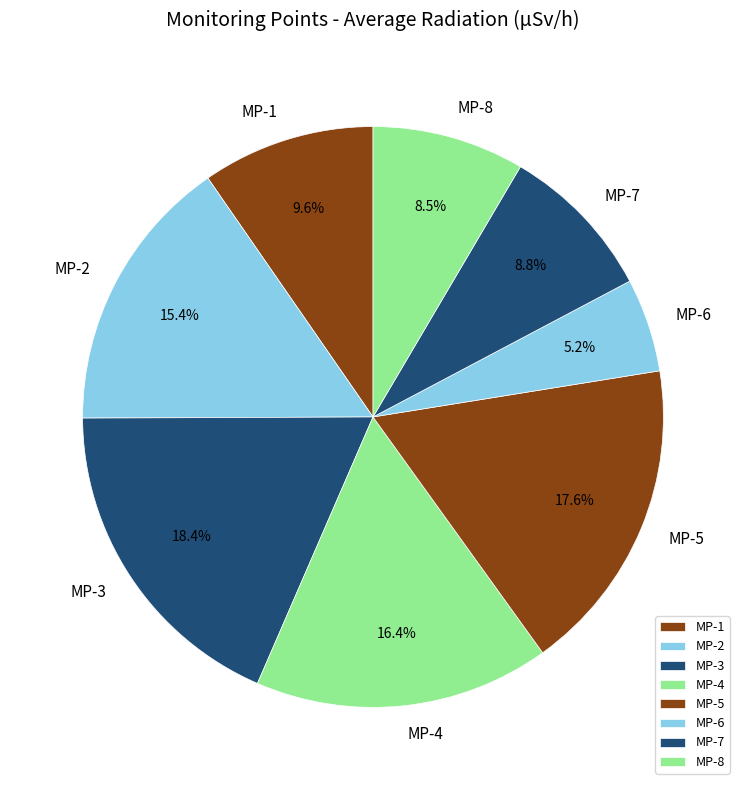

What is the smallest slice in the pie chart?

MP-6